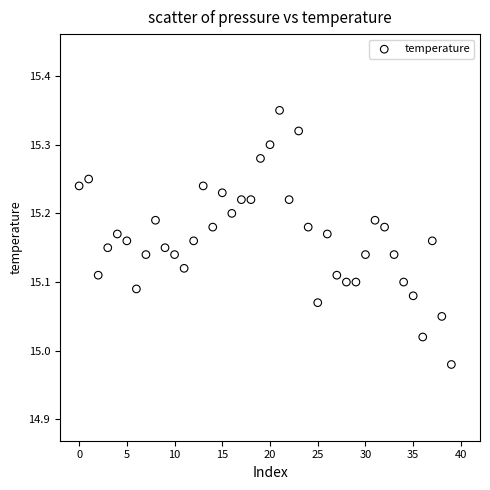

How many points are shown in the scatter plot?

40